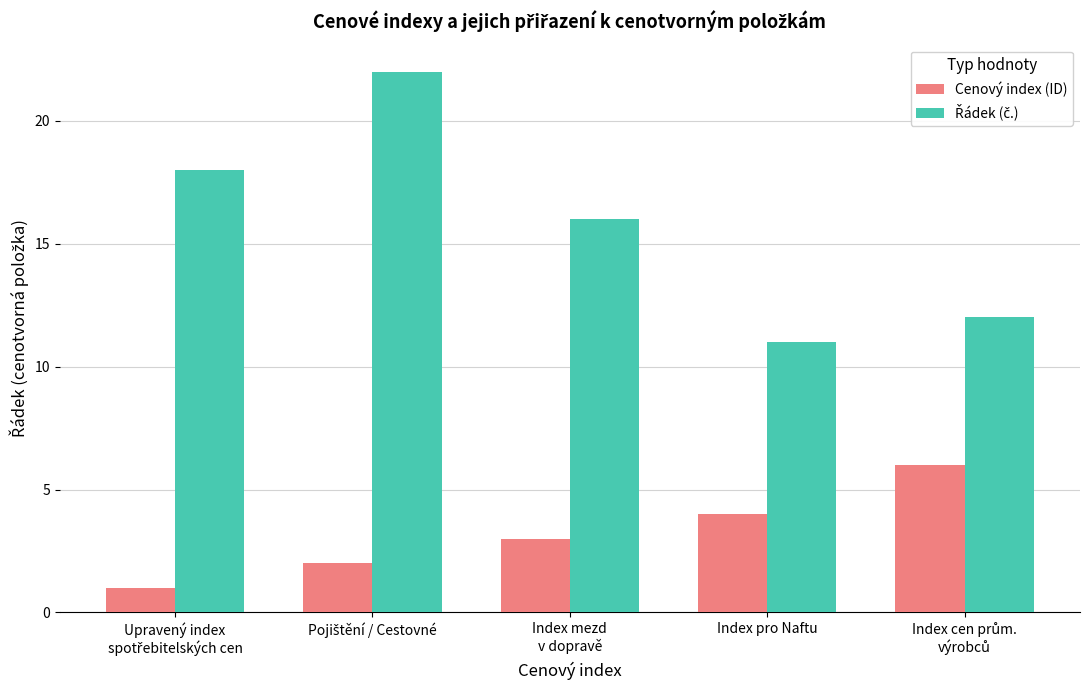

The value of Cenový index (ID) at Index pro Naftu is 4. True or false?

True